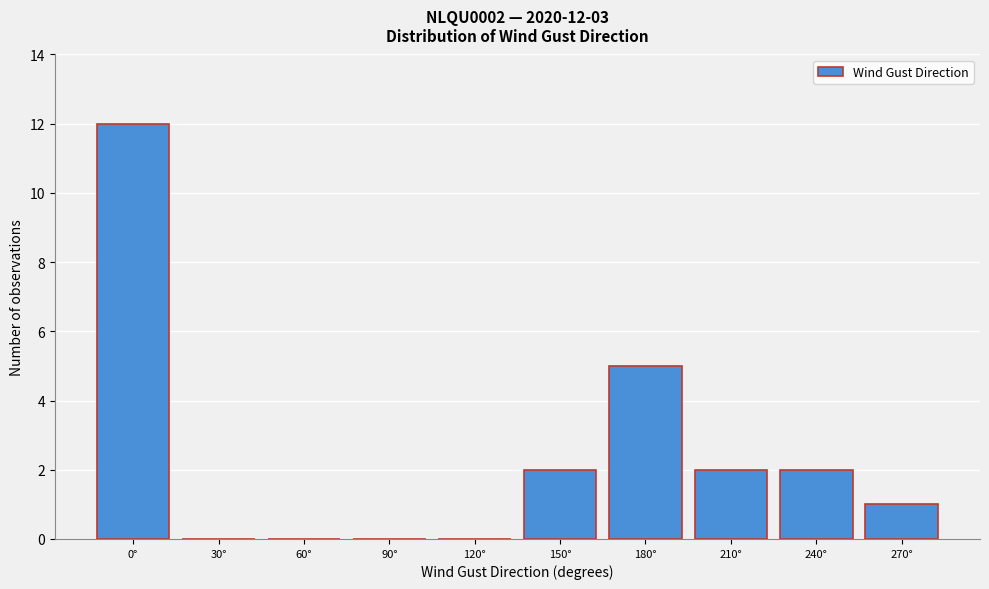

Reading right to left, extract all data points from this chart.

270°=1	240°=2	210°=2	180°=5	150°=2	120°=0	90°=0	60°=0	30°=0	0°=12